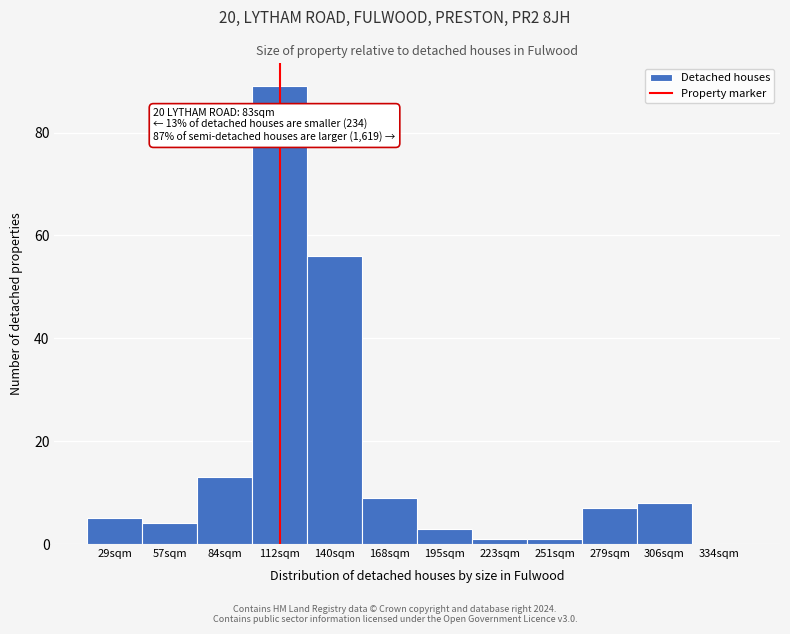

Reading left to right, extract all data points from this chart.

29sqm=5	57sqm=4	84sqm=13	112sqm=89	140sqm=56	168sqm=9	195sqm=3	223sqm=1	251sqm=1	279sqm=7	306sqm=8	334sqm=0